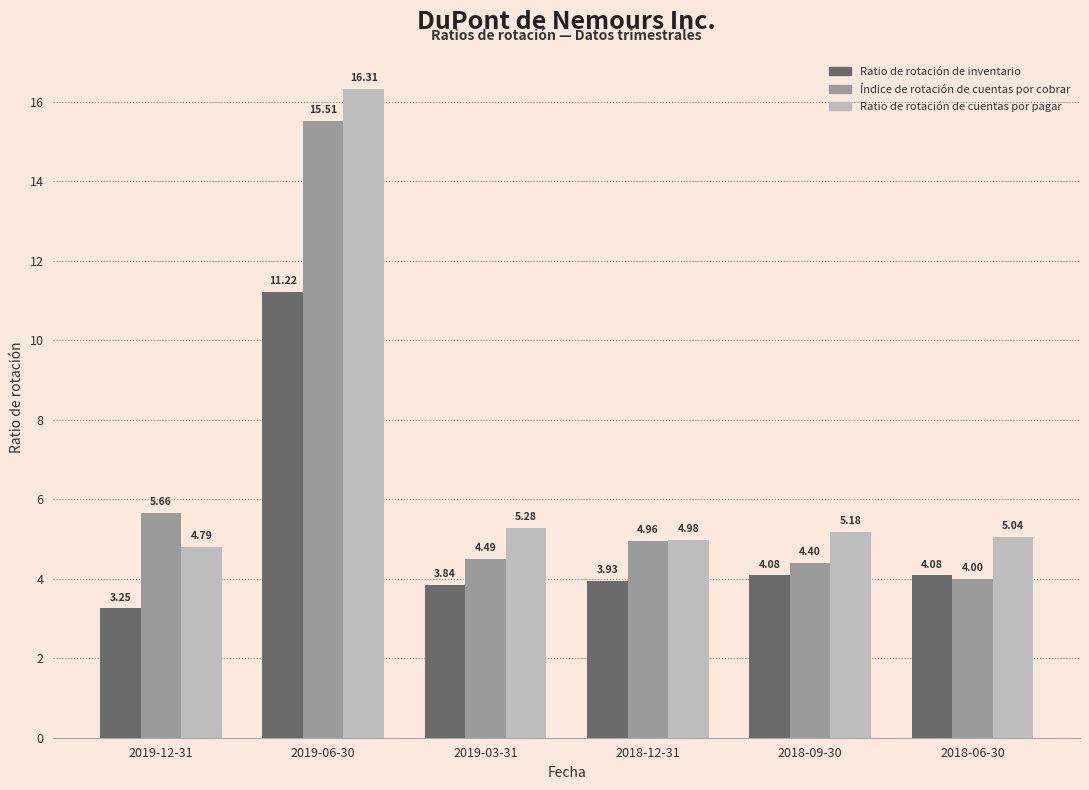

What is the value of the Ratio de rotación de inventario bar at the 2nd from the left?

11.2